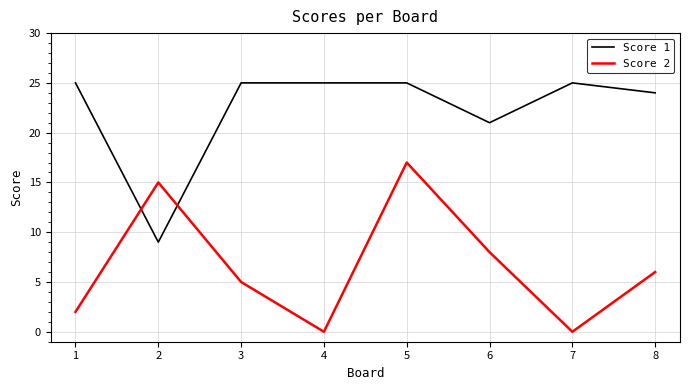

How many categories are shown in the chart?

8